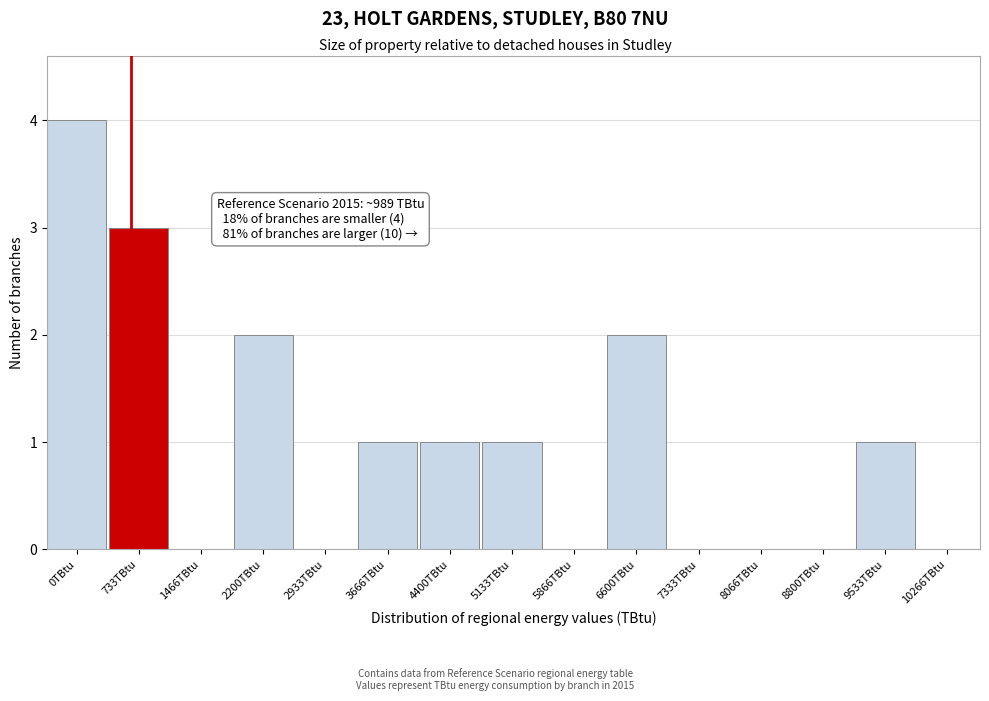

Reading right to left, transcribe all the data shown in this chart.

10266TBtu=0	9533TBtu=1	8800TBtu=0	8066TBtu=0	7333TBtu=0	6600TBtu=2	5866TBtu=0	5133TBtu=1	4400TBtu=1	3666TBtu=1	2933TBtu=0	2200TBtu=2	1466TBtu=0	733TBtu=3	0TBtu=4